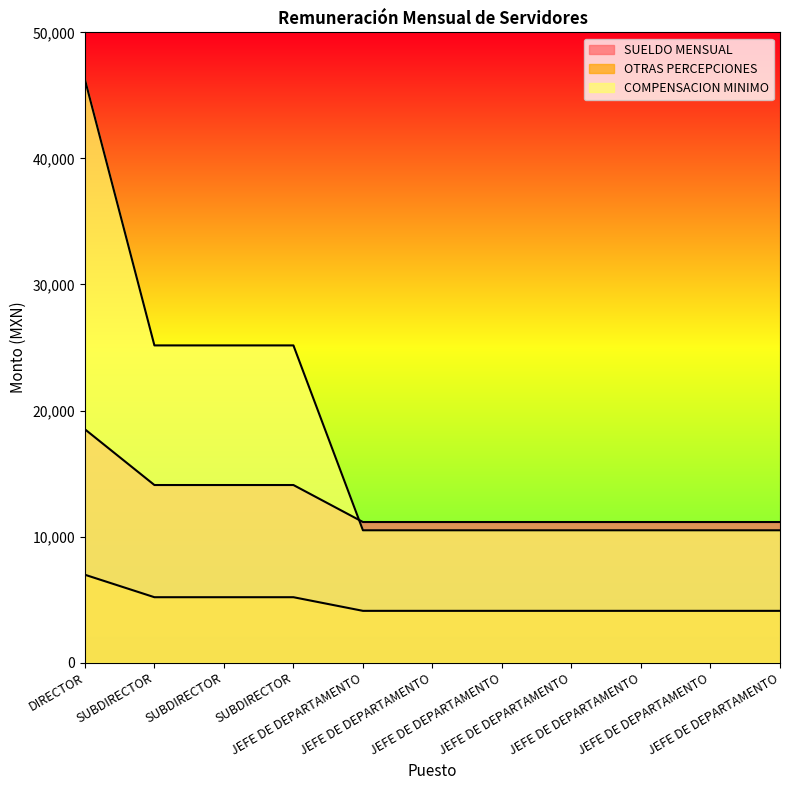

What is the spread (max minus min) of values at SUBDIRECTOR?

19973.8